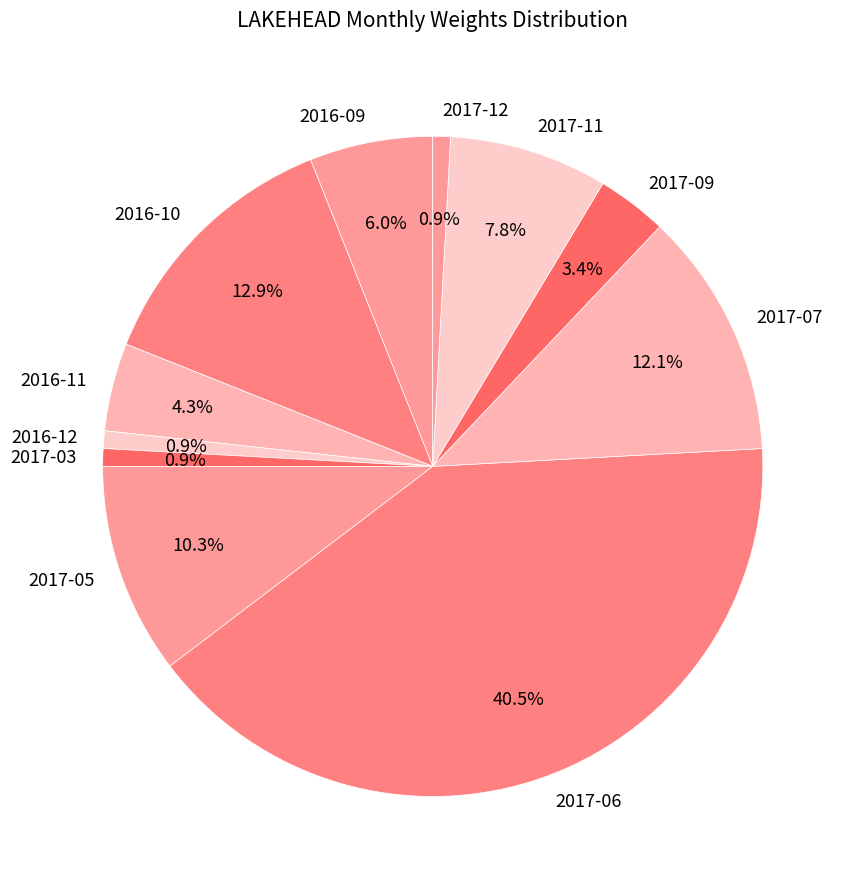

The 2017-05 slice represents 10% of the pie. True or false?

True